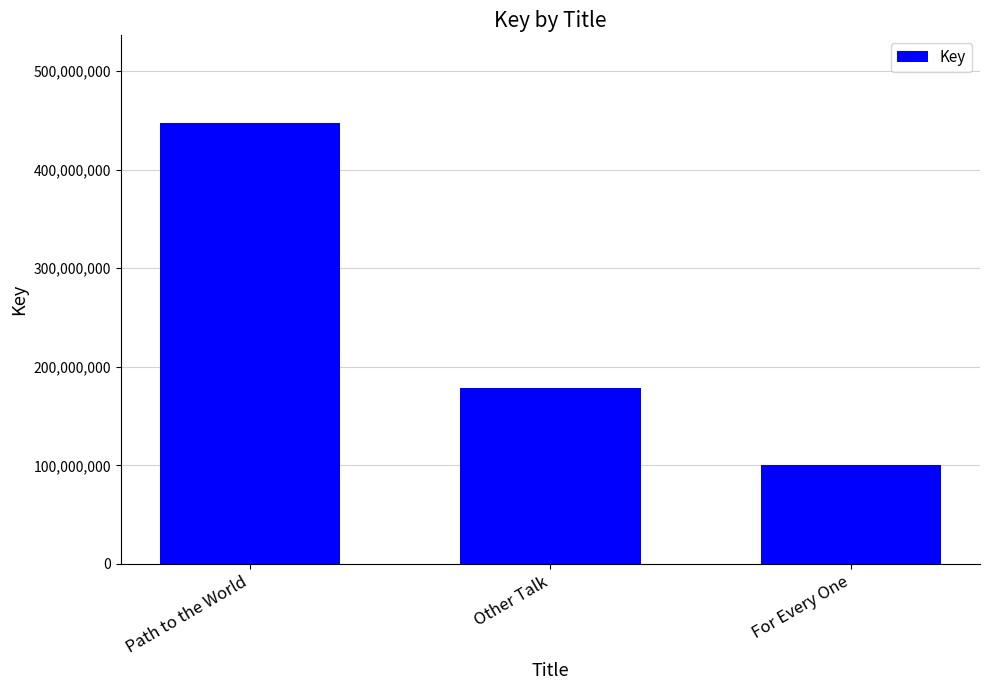

What is the difference between the values at Path to the World and Other Talk?

268147641